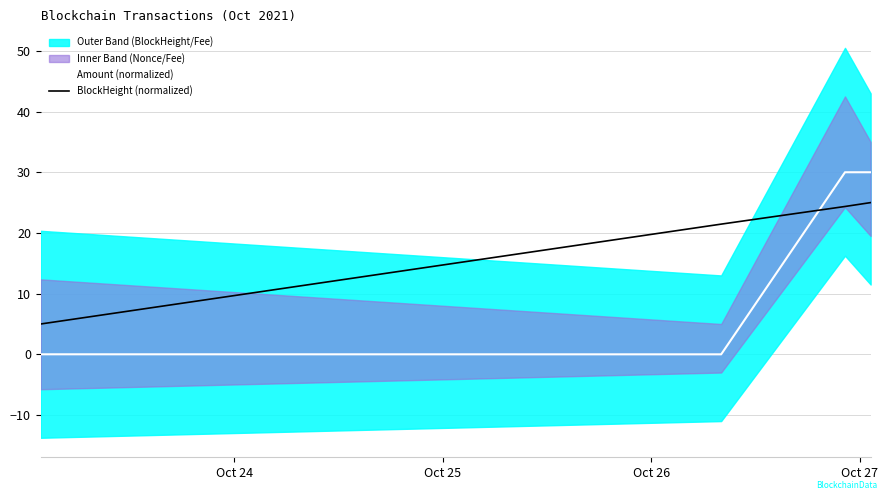

After their last crossing, which series has the higher values: Amount (normalized) or BlockHeight (normalized)?

Amount (normalized)